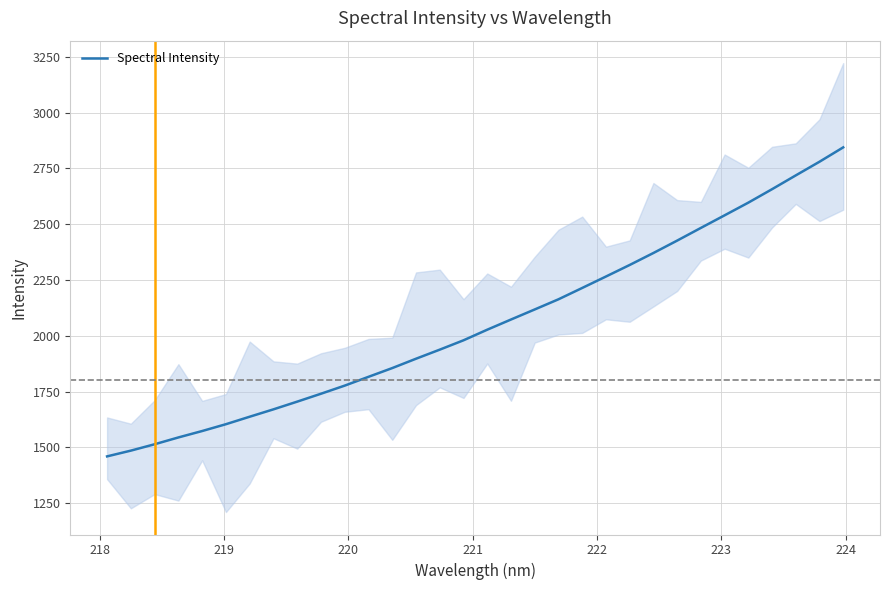

What is the smallest value displayed?

1459.1